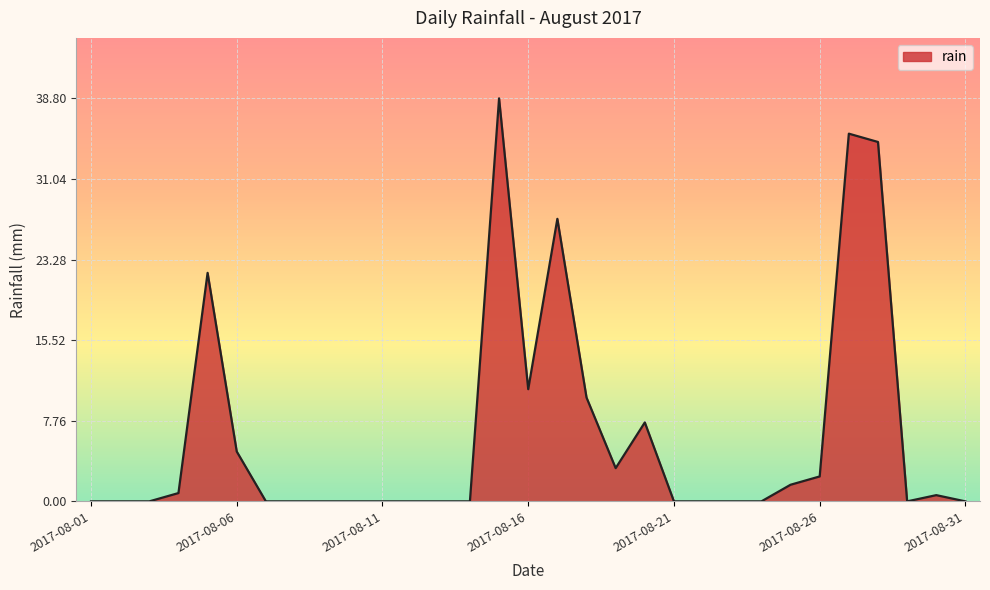

What is the greatest value displayed?

38.8